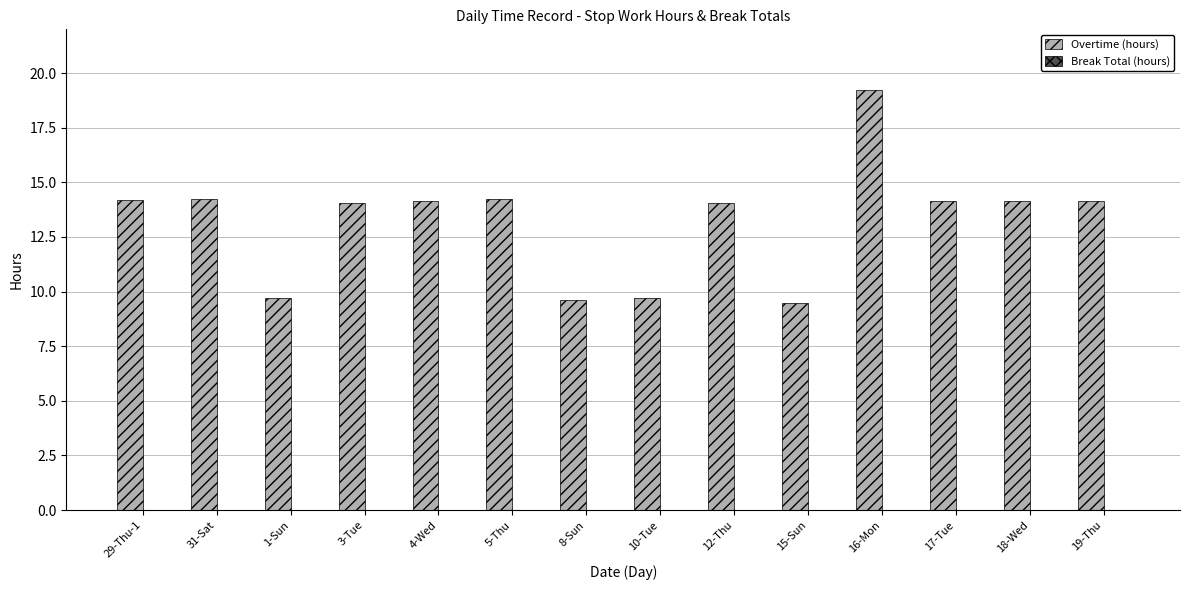

What position from the right is 5-Thu?

9